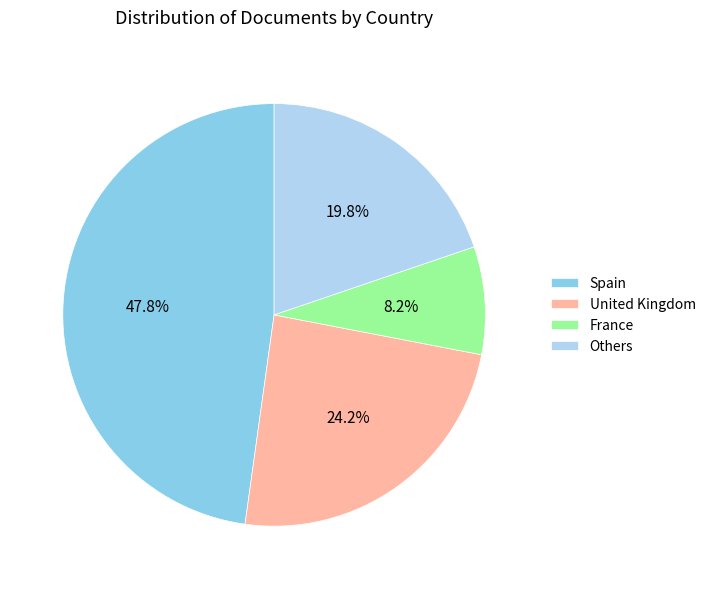

What portion of the pie excludes United Kingdom?

75.8%